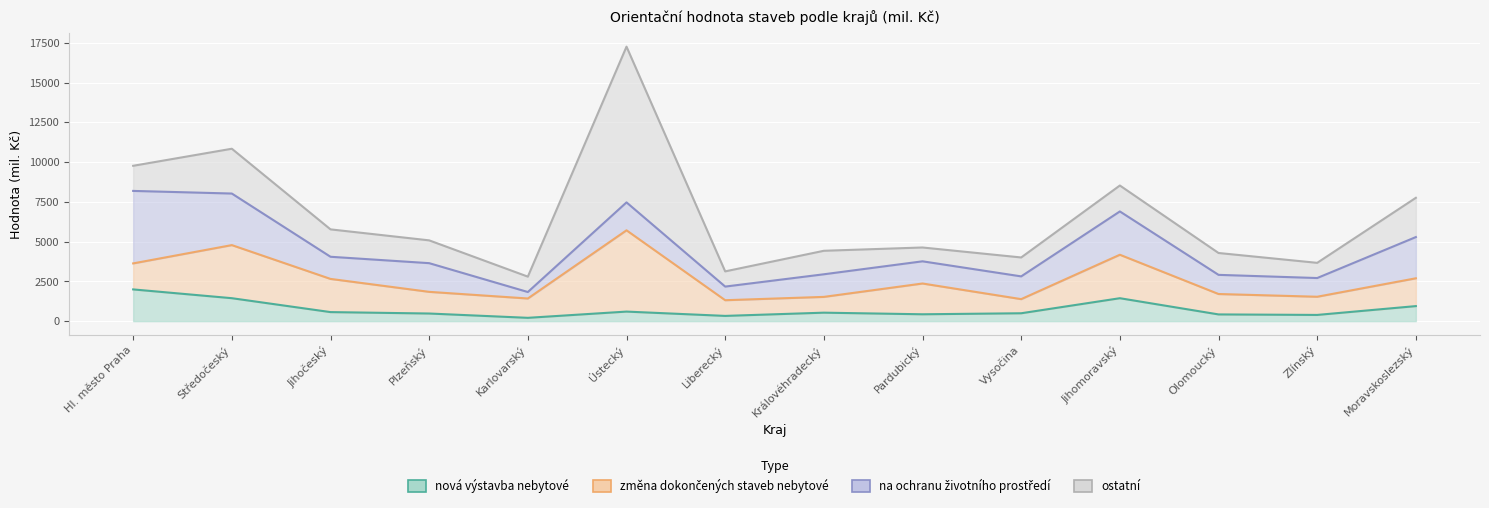

What is the label of the 4th point from the right?

Jihomoravský